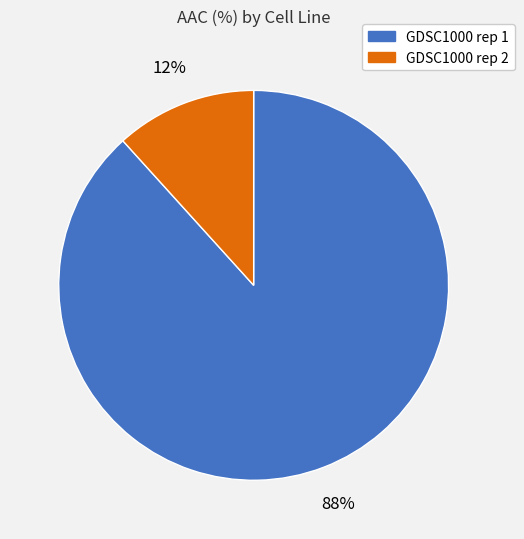

To the nearest percent, what portion does GDSC1000 rep 2 represent?

12%